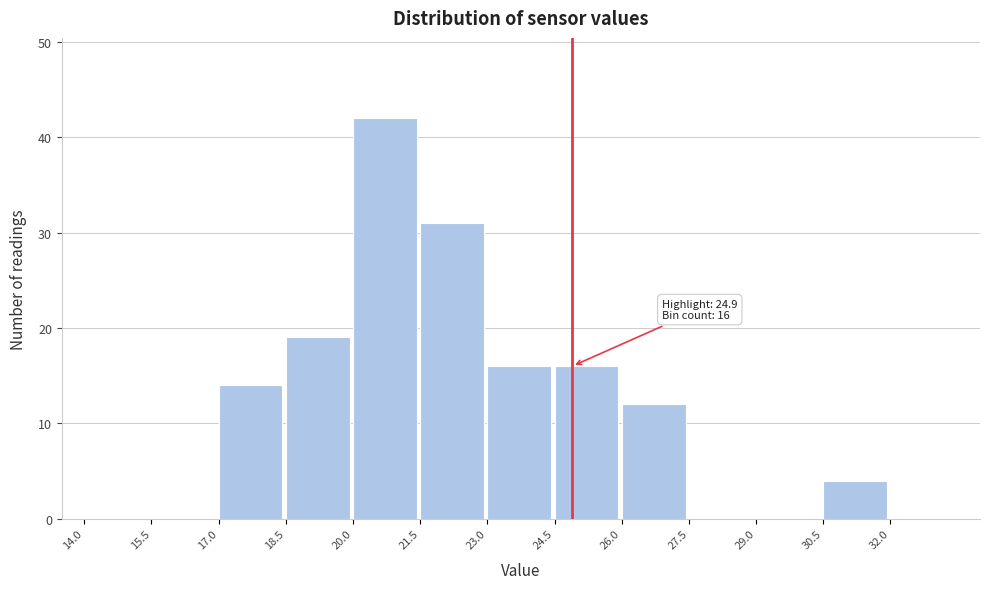

Over which range of the x-axis is the bar tallest?

20.0 to 21.5